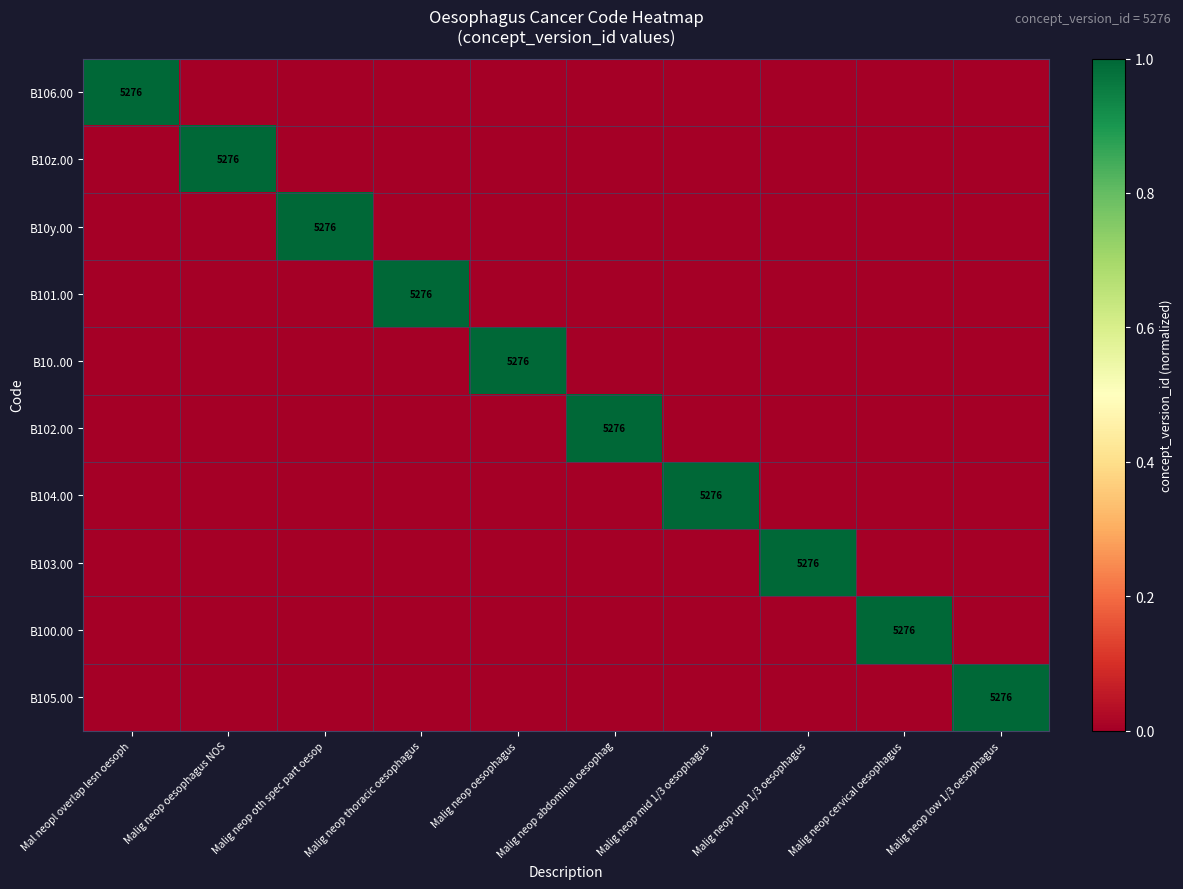

What is the difference between the maximum and minimum values in the B10z.00 series?

1